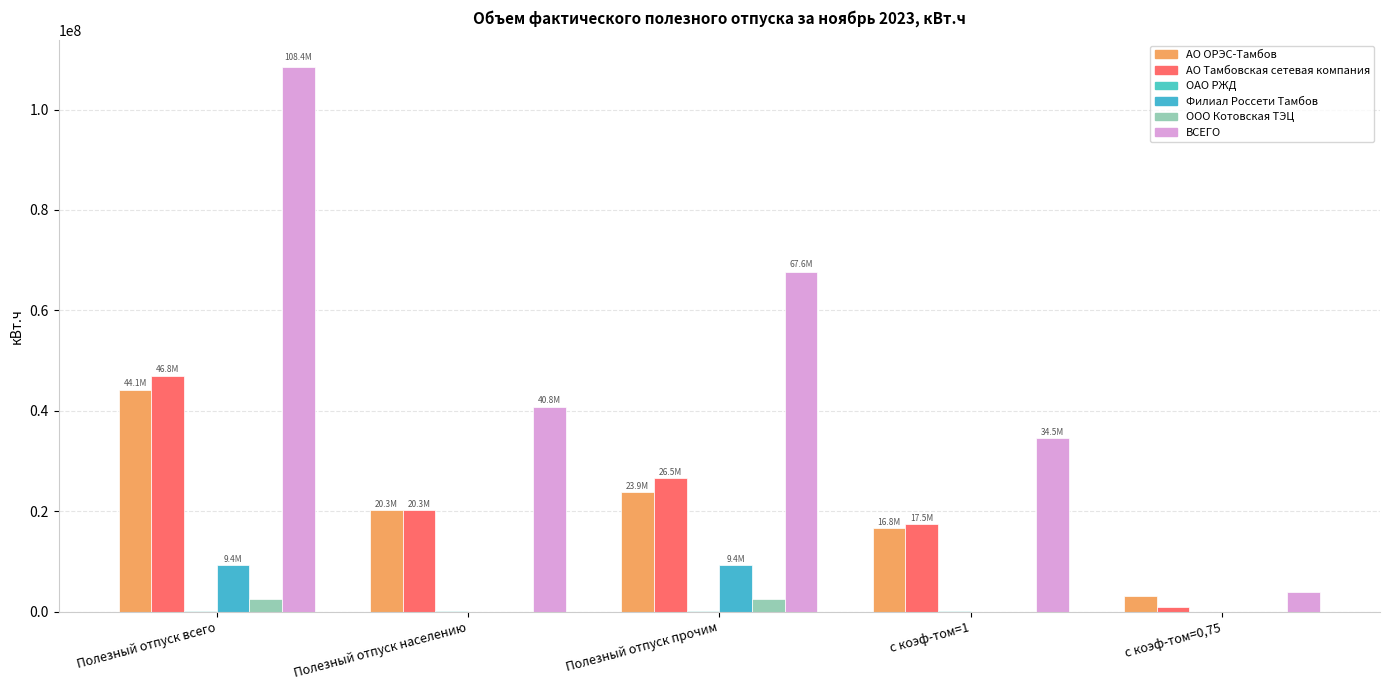

How many data points in ВСЕГО are above 40816909?

3